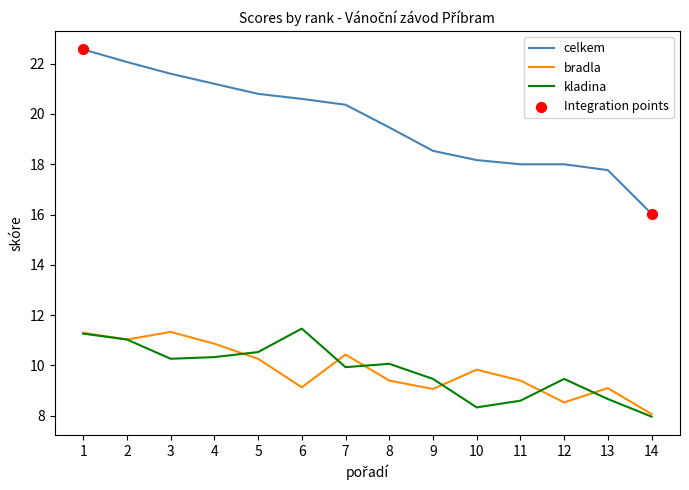

Is the value of kladina at 8 greater than the value of celkem at 13?

No